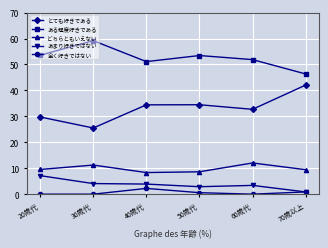

At which label does どちらともいえない first exceed 9?

20歳代